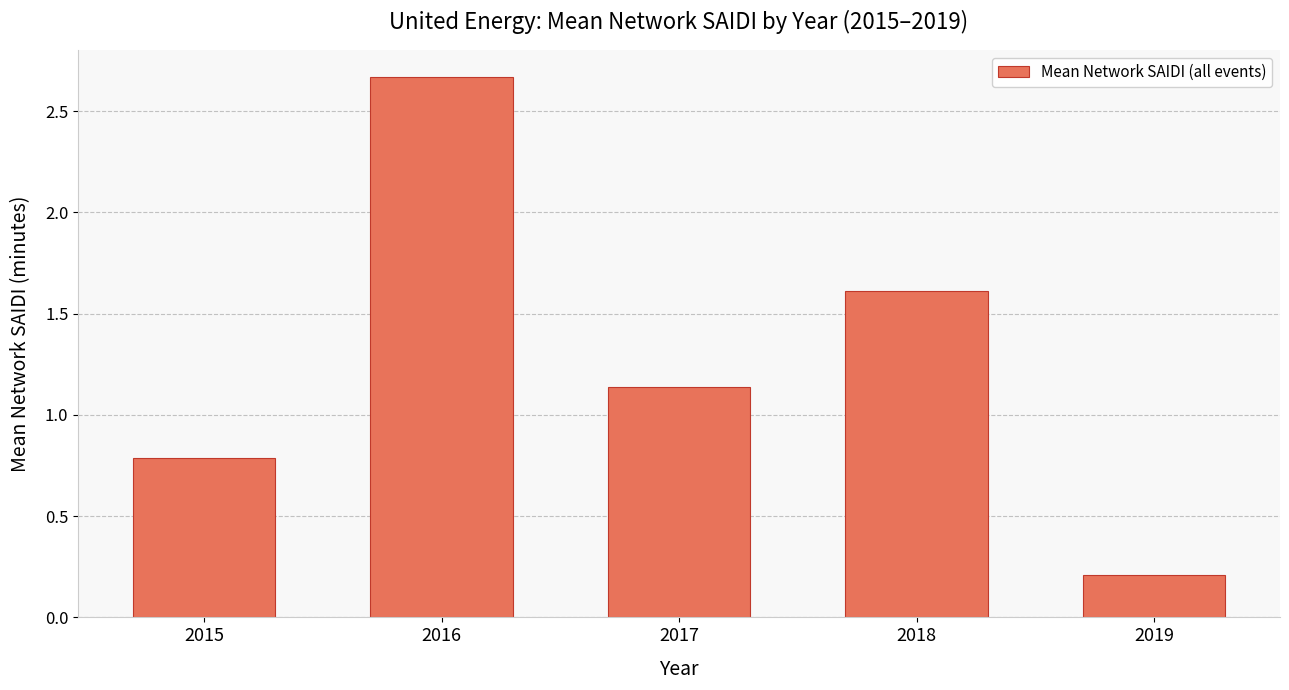

Where does the data first go above 1?

2016